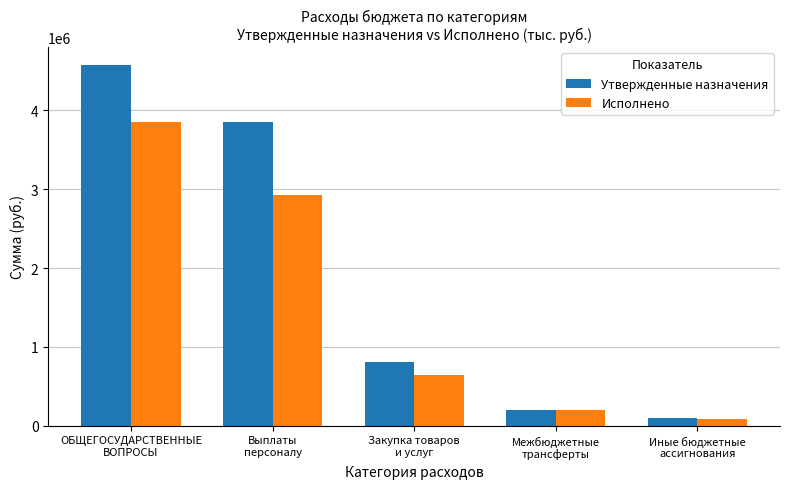

Which series has the largest range (max minus min)?

Утвержденные назначения